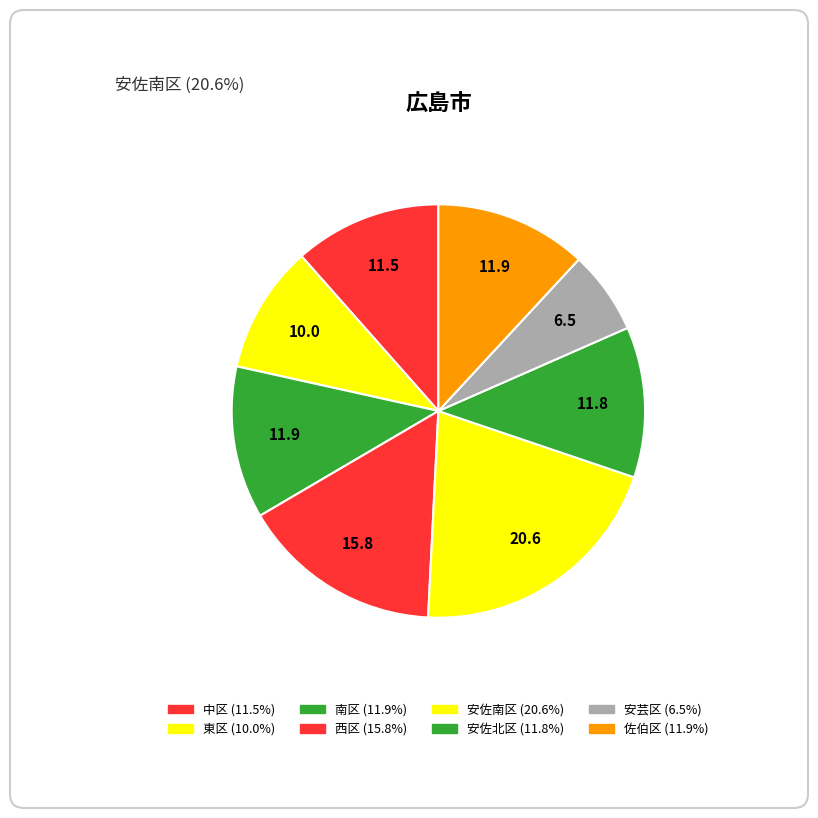

How many slices are in this pie chart?

8